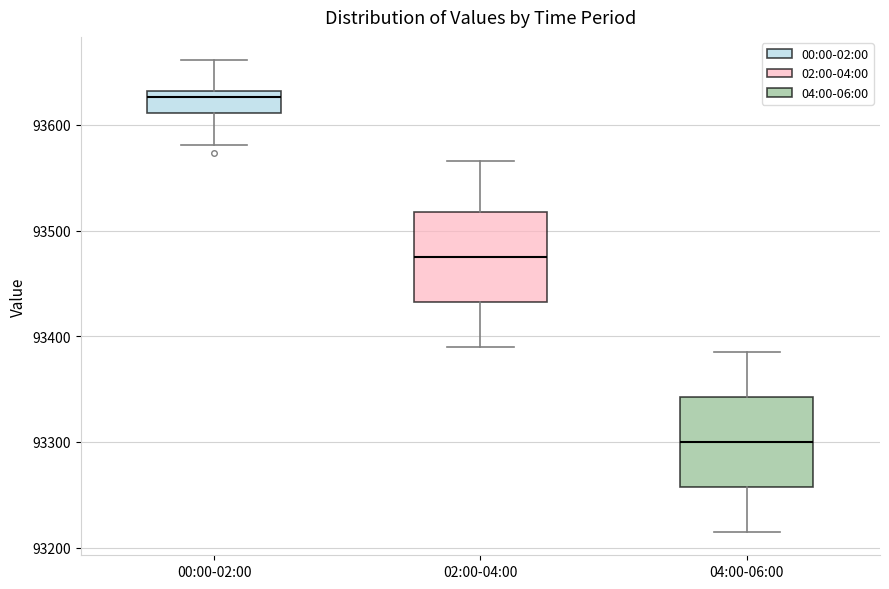

Reading left to right, transcribe this box plot: for each box, give where its median line is, the range the box spans, and where its two whiskers end, as read against the y-axis. The values are not printed on the chart, so give them approximately, as read against the axis.

00:00-02:00: median 93630 (just below the box's upper edge), box 93610 to 93630, whiskers 93580 to 93660
02:00-04:00: median 93480, box 93430 to 93520, whiskers 93390 to 93570
04:00-06:00: median 93300, box 93260 to 93340, whiskers 93220 to 93390